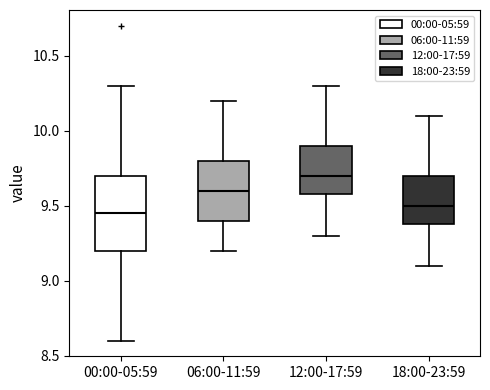

Reading left to right, transcribe this box plot: for each box, give where its median line is, the range the box spans, and where its two whiskers end, as read against the y-axis. The values are not printed on the chart, so give them approximately, as read against the axis.

00:00-05:59: median 9.45, box 9.20 to 9.70, whiskers 8.60 to 10.30
06:00-11:59: median 9.60, box 9.40 to 9.80, whiskers 9.20 to 10.20
12:00-17:59: median 9.70, box 9.60 to 9.90, whiskers 9.30 to 10.30
18:00-23:59: median 9.50, box 9.40 to 9.70, whiskers 9.10 to 10.10